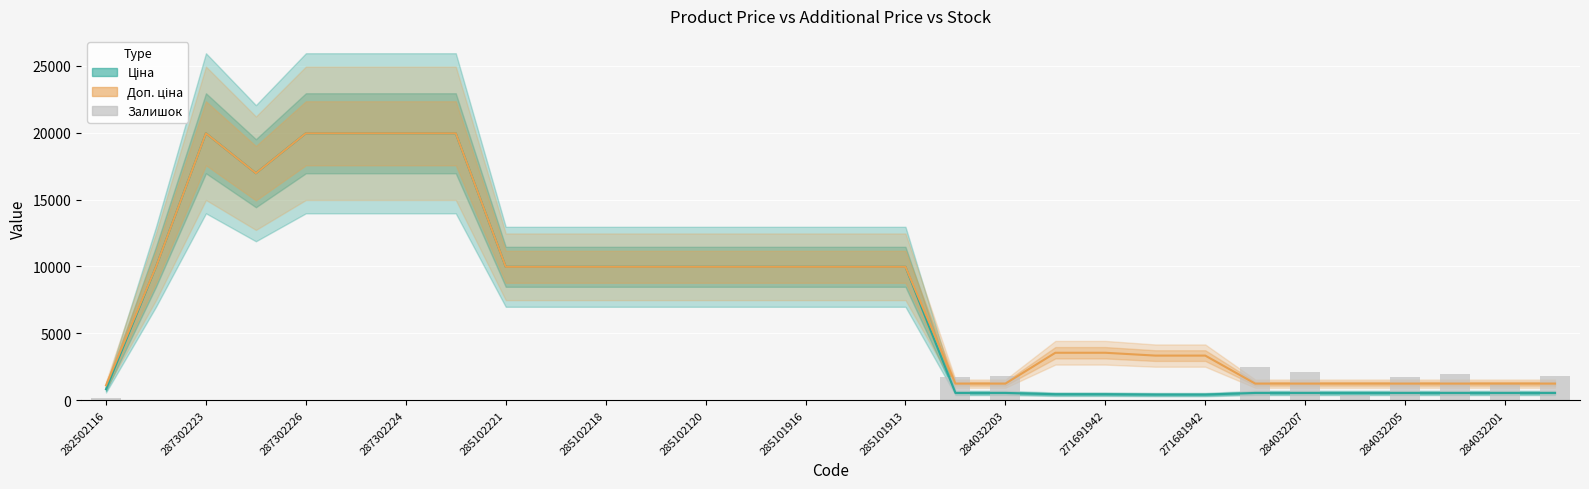

Which series has the widest spread of values?

Ціна